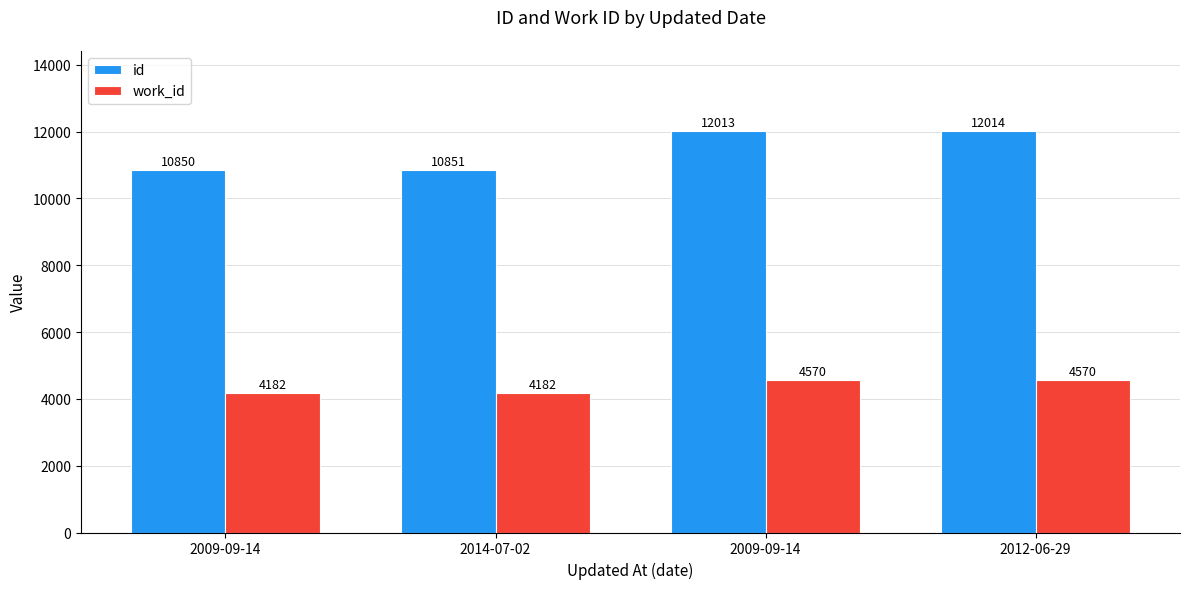

How many bars are there in total?

8